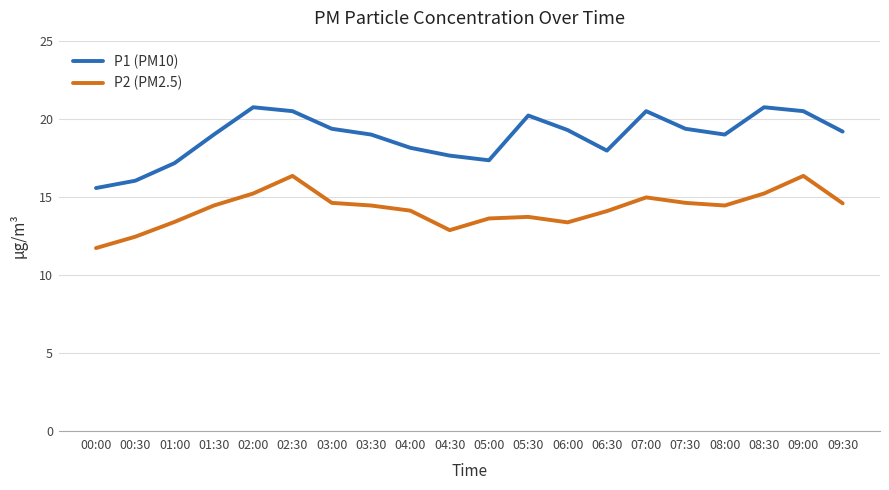

Where is the first local minimum for P1 (PM10)?

05:00